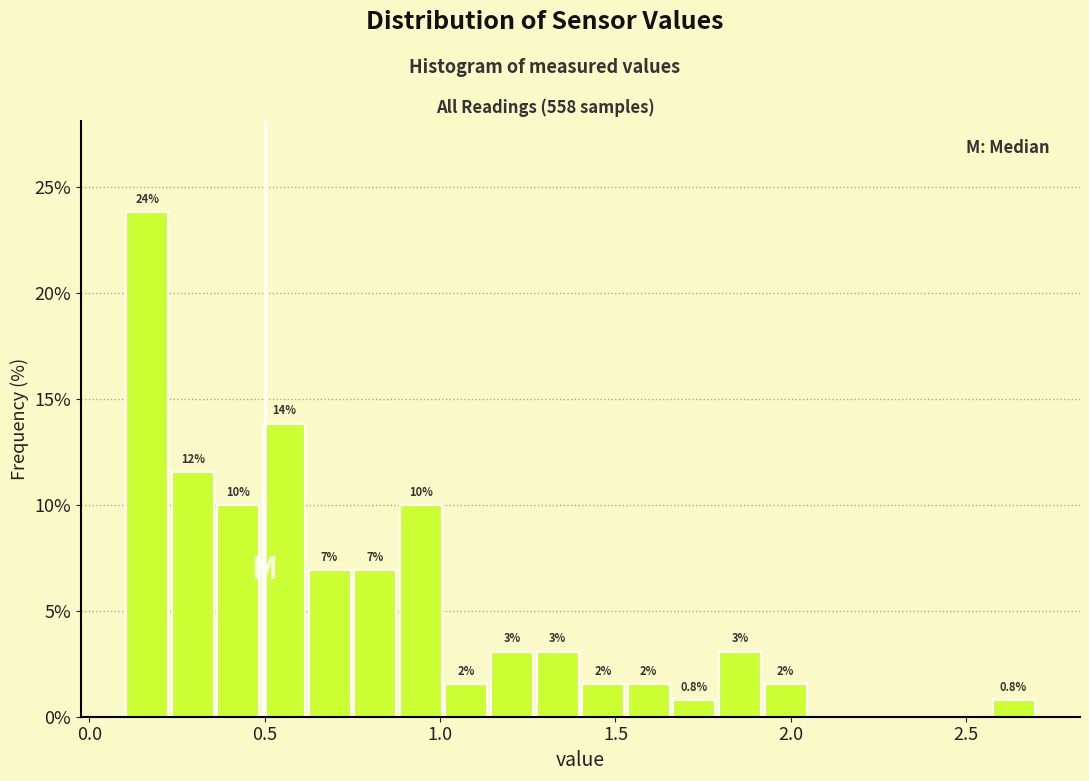

Read against the x-axis, roughly where is the centre of the tallest bar?

0.15